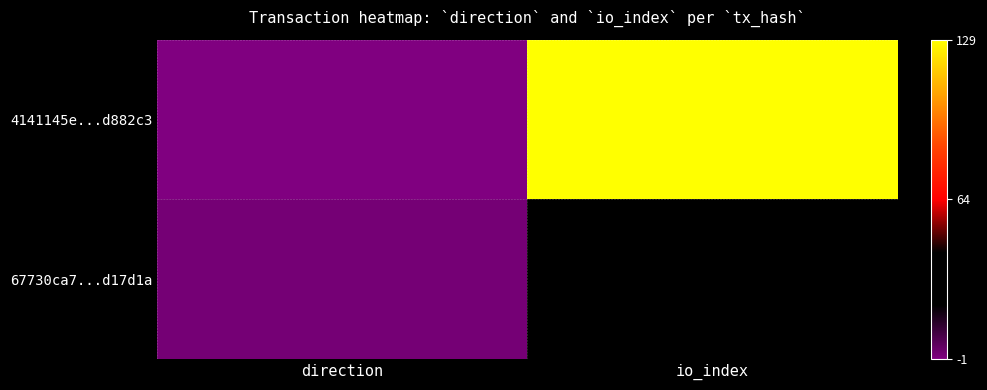

At io_index, list the series in order from largest to smallest.

4141145e...d882c3, 67730ca7...d17d1a